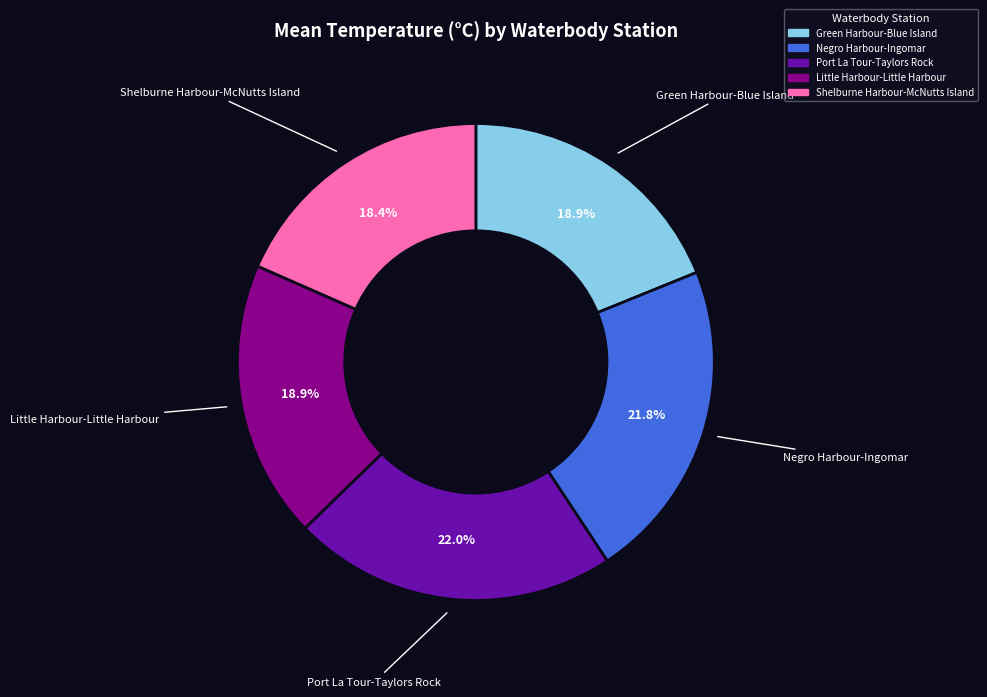

Between Little Harbour-Little Harbour and Port La Tour-Taylors Rock, which is larger?

Port La Tour-Taylors Rock